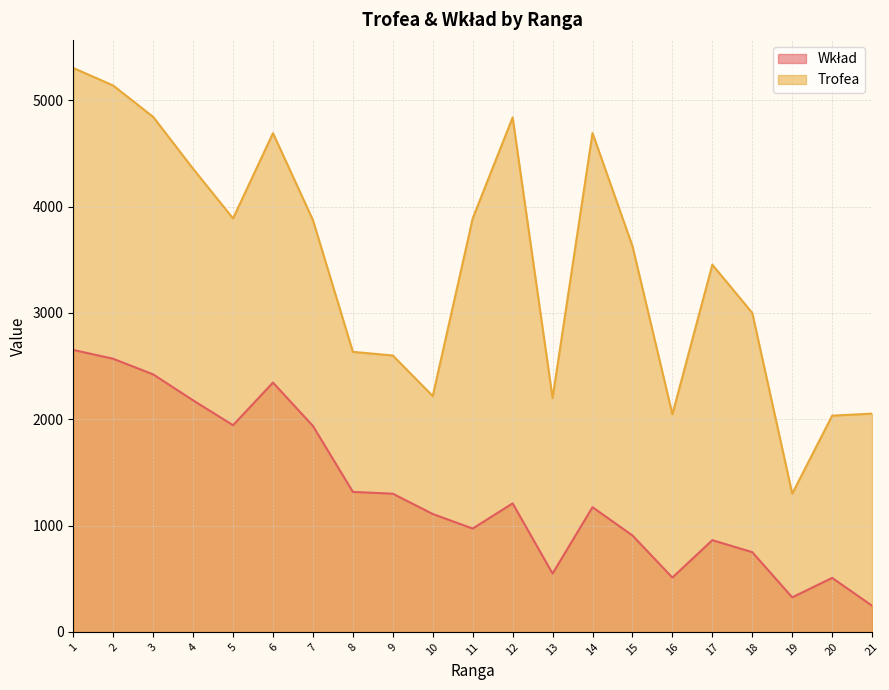

How many lines are shown in the chart?

2